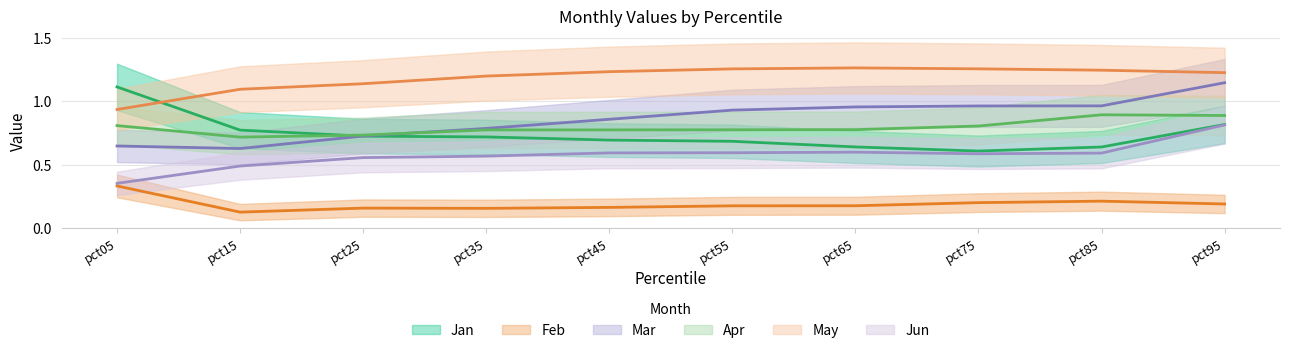

Which category has the lowest value across all series?

pct15